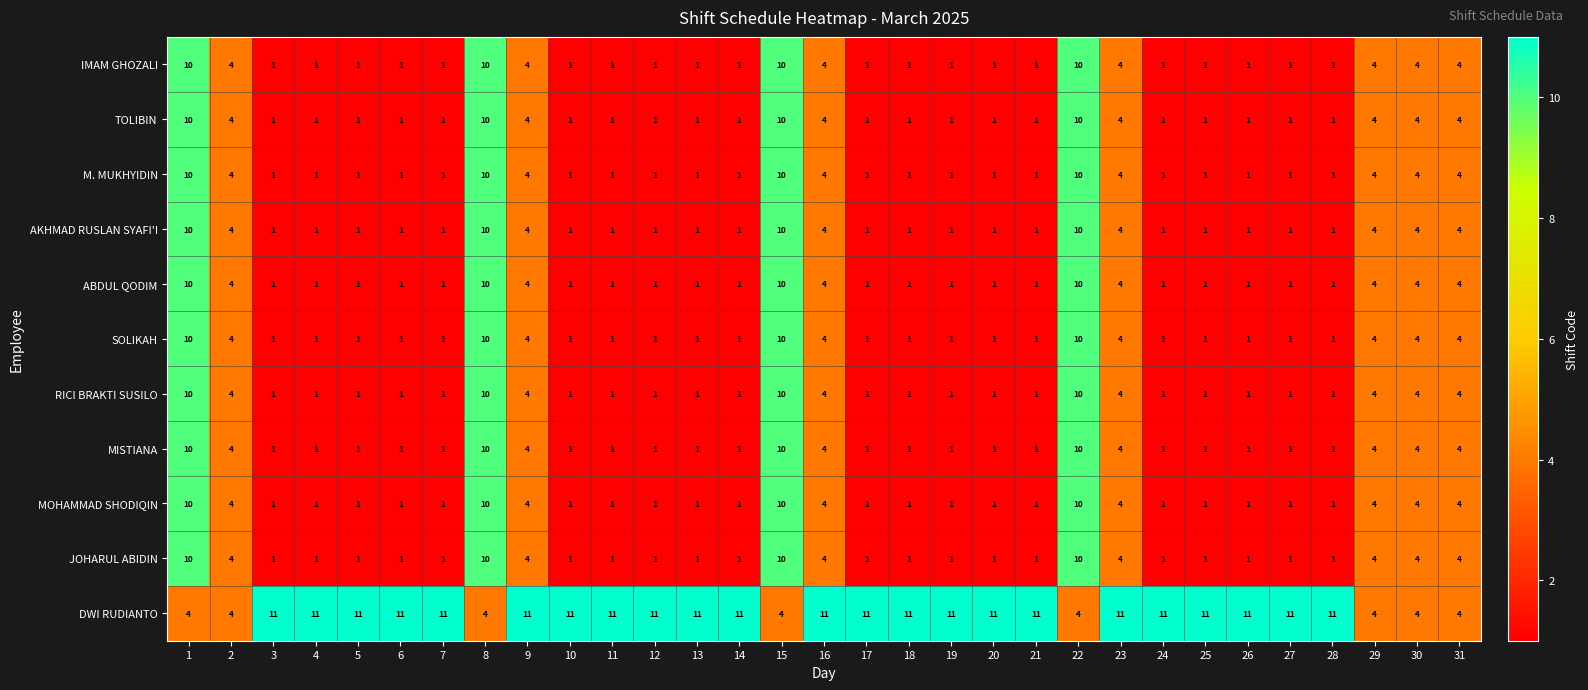

What is the difference between the highest and lowest values at 22?

6